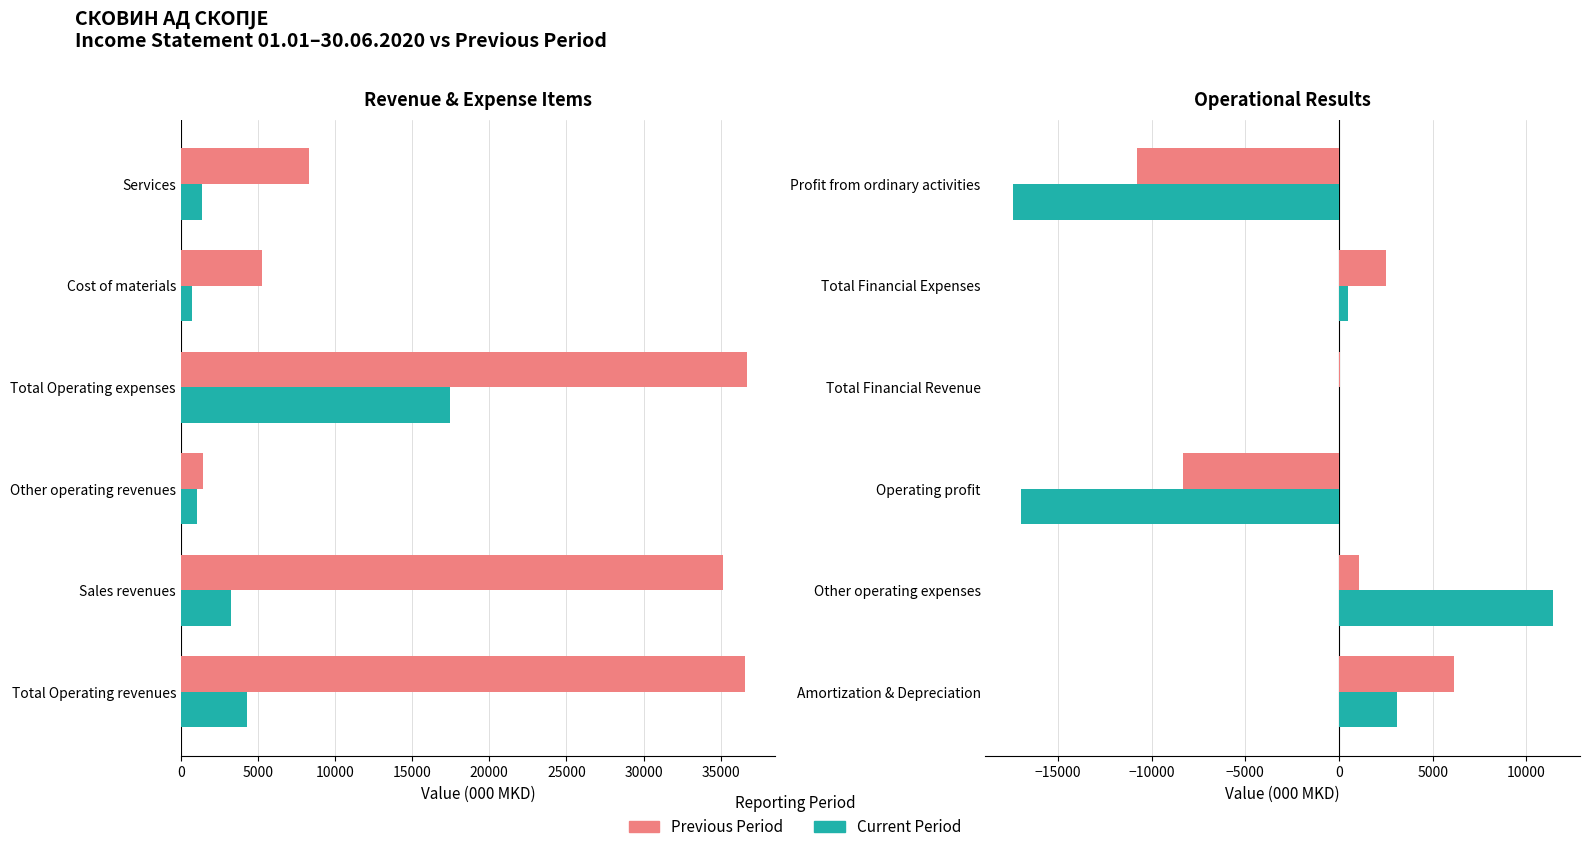

What is the average value of the Current Period series?

-3233